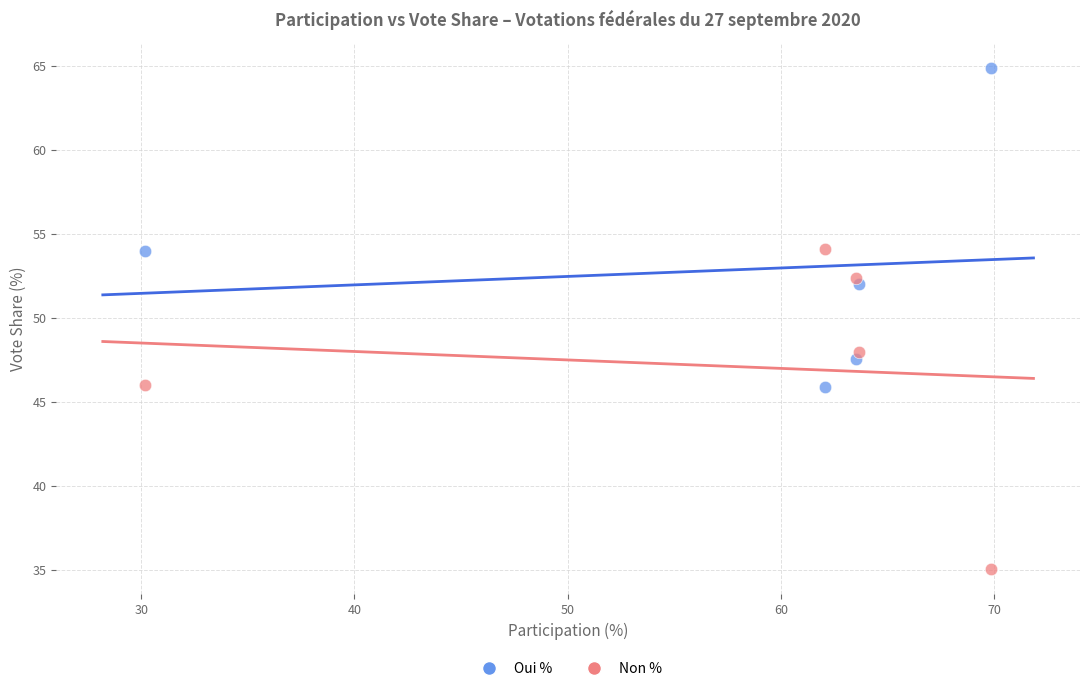

Across all data points, what is the average Y value?

50.0